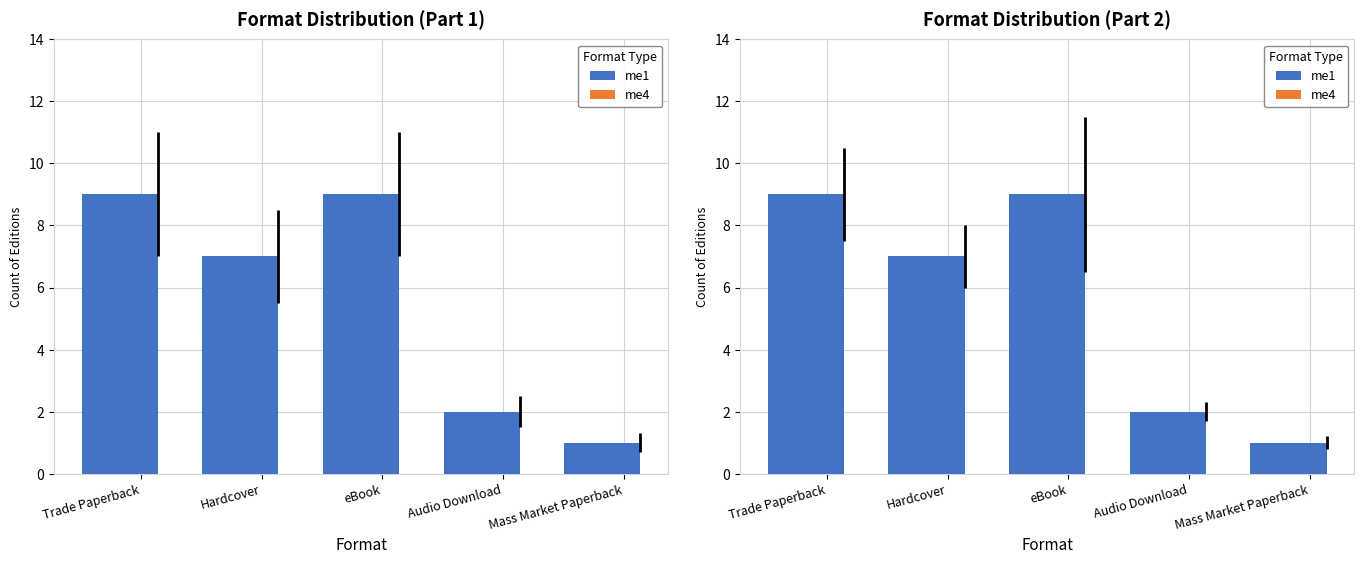

How many data points does each series have?

5